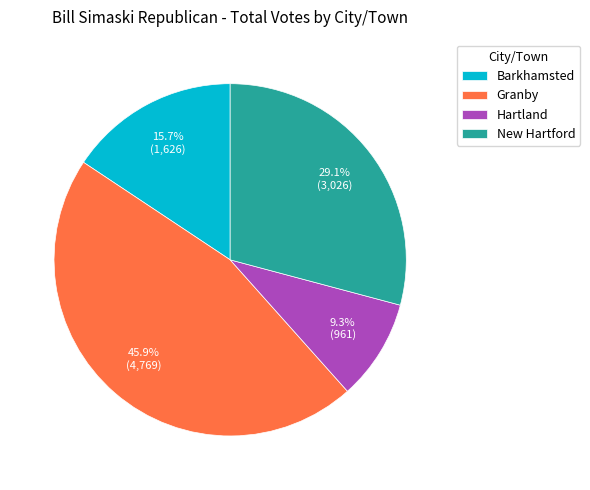

What is the largest slice in the pie chart?

Granby